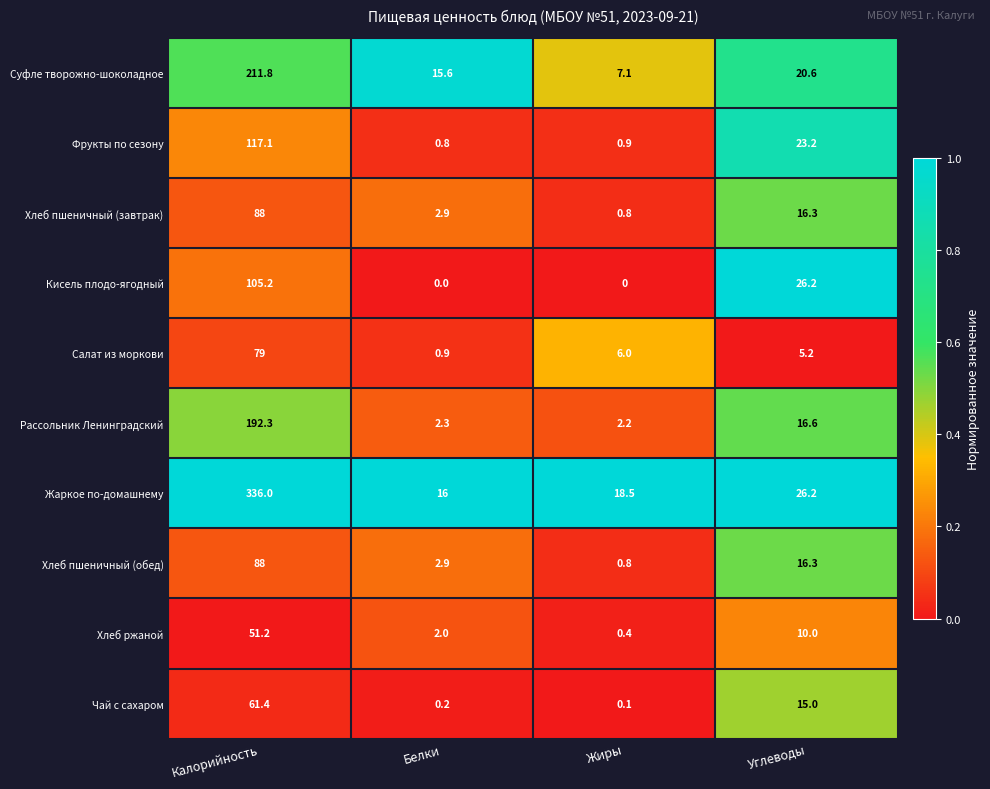

Which series has the largest total across all categories?

Жаркое по-домашнему